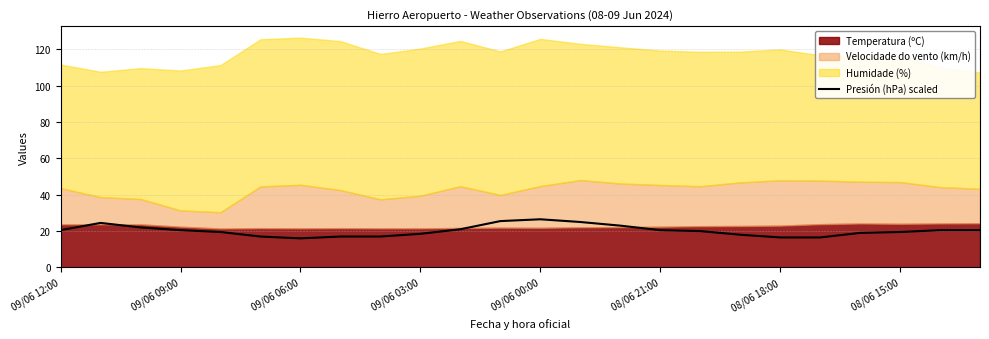

Is it true that Presión (hPa) scaled equals 15.2 at 09/06 00:00?

False